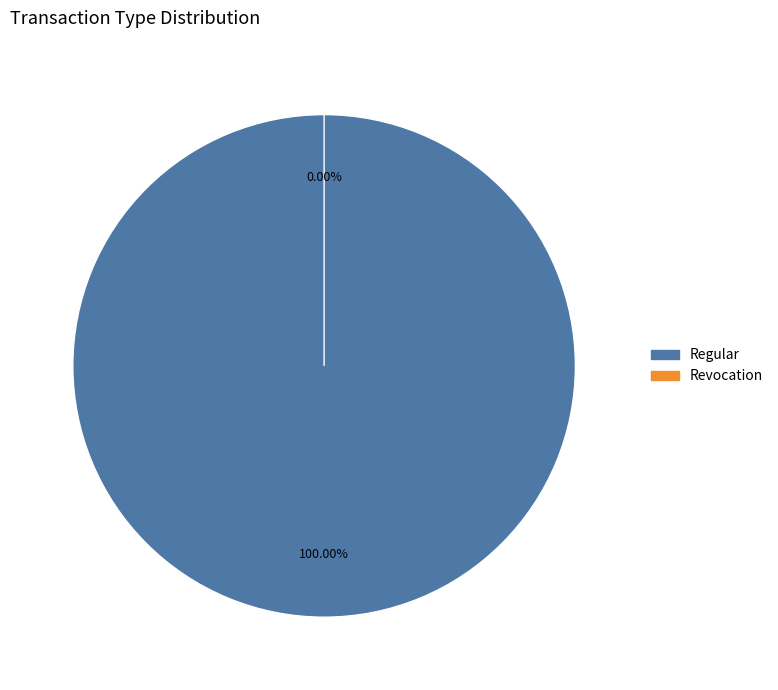

Rank the categories by value from highest to lowest.

Regular, Revocation